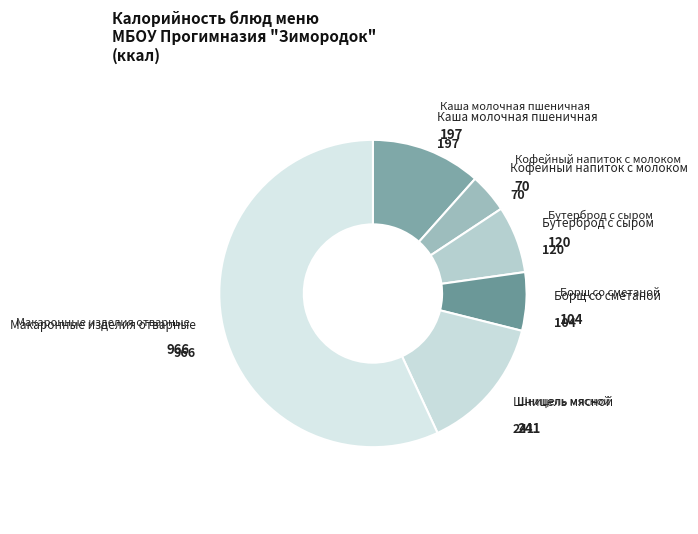

Which category has the biggest portion of the pie?

Макаронные изделия отварные